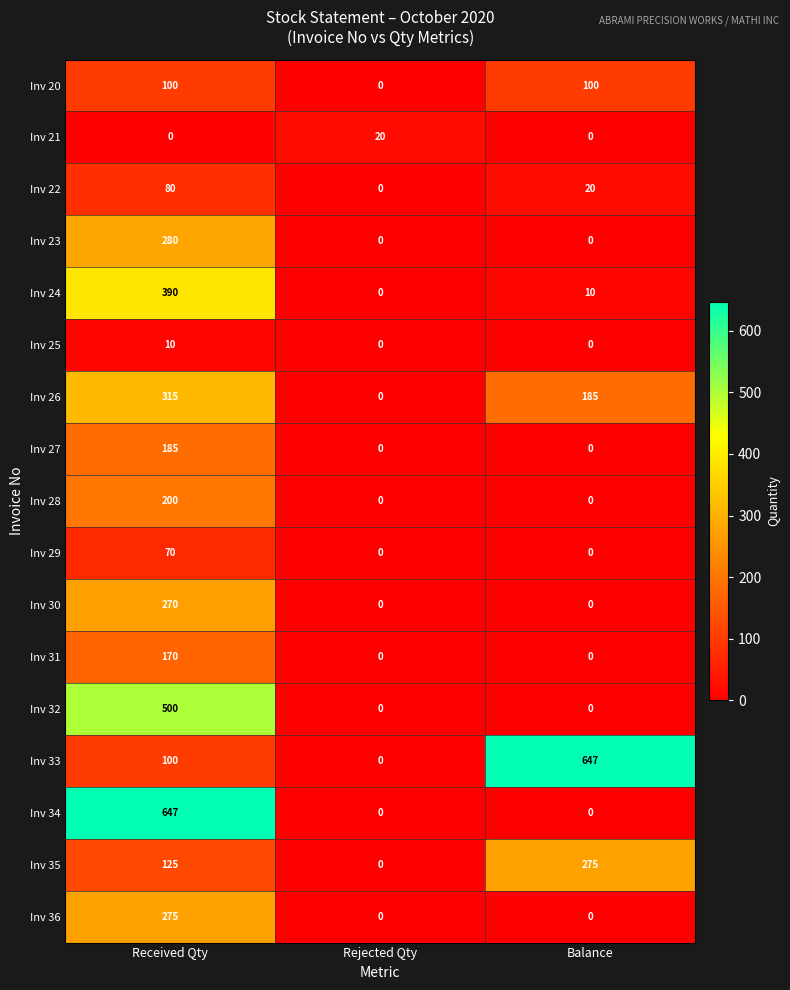

Which series changed the most between Rejected Qty and Balance?

Inv 33